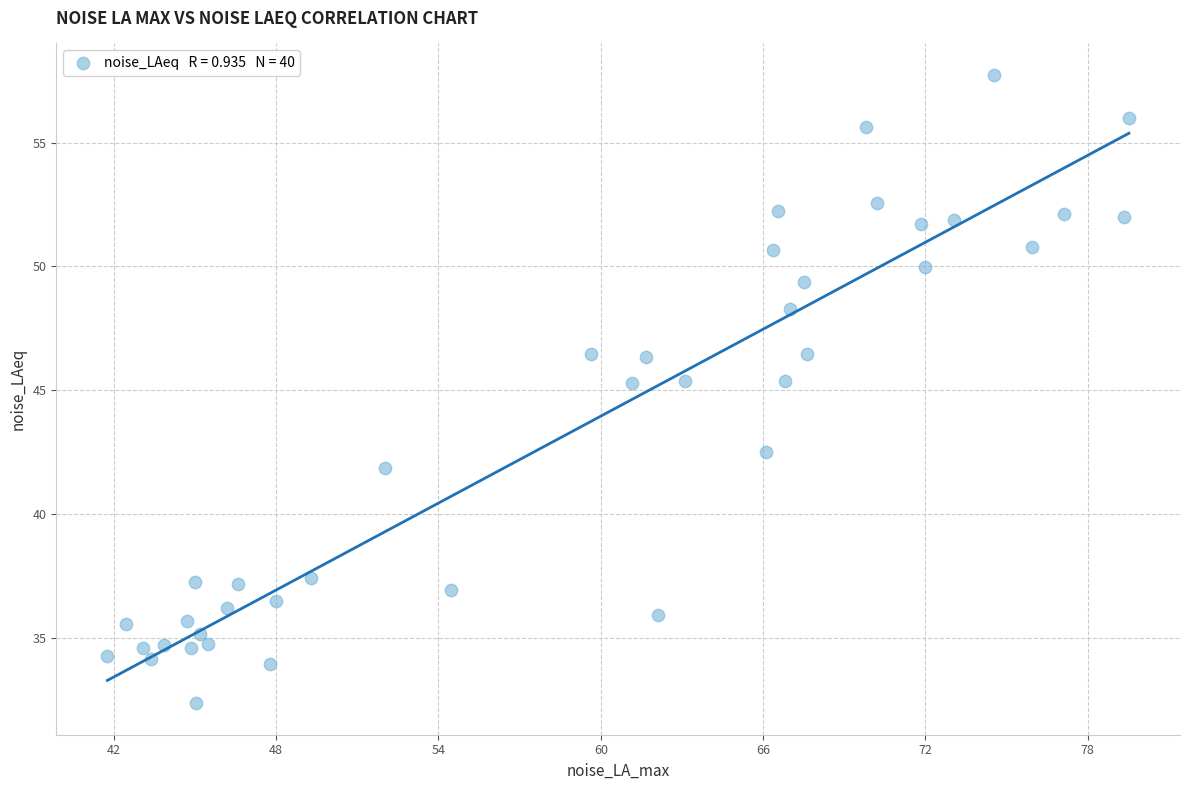

What is the range of X values (max minus min)?

37.8